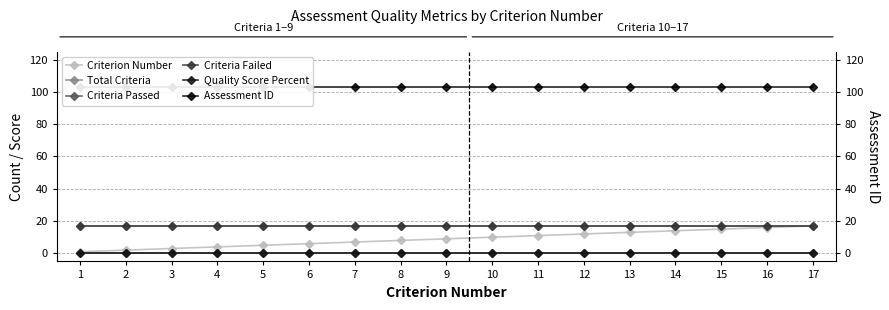

True or false: Criteria Passed has more than 0 points higher than both neighbors.

False